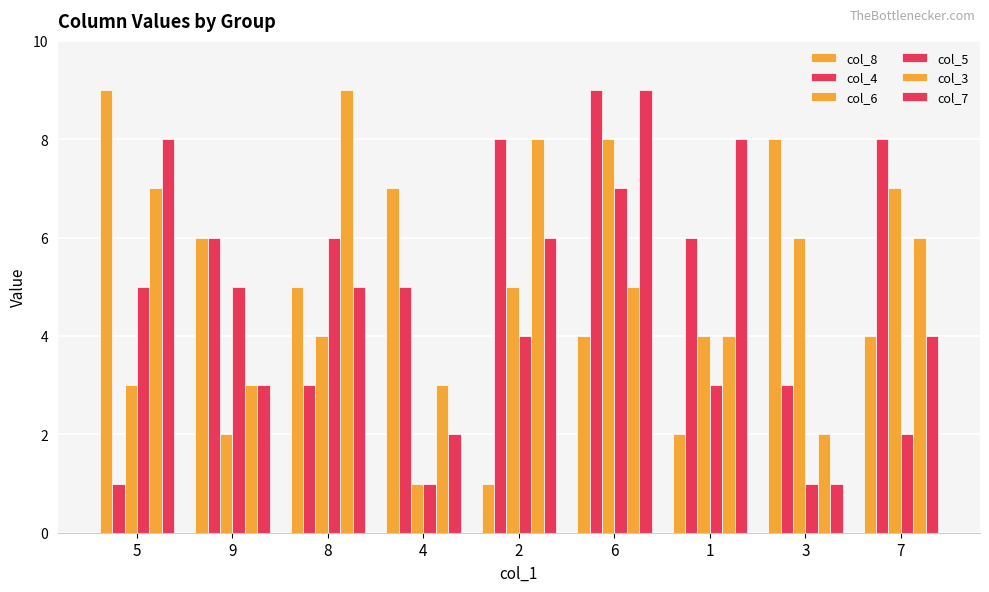

Count the number of data series in this chart.

6